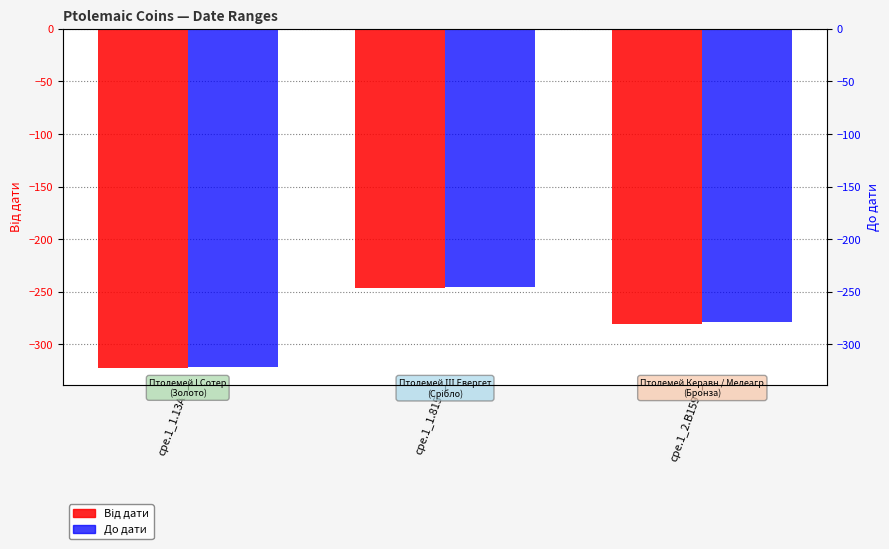

How many values in the До дати series exceed -279?

1